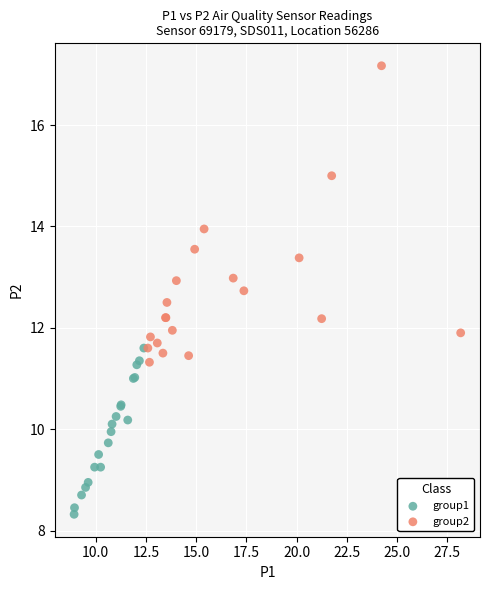

Which series contains the highest Y value?

group2